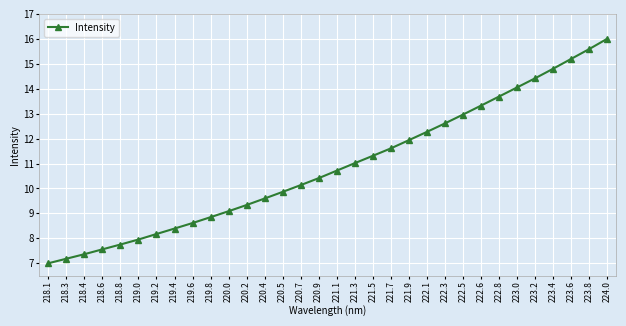

What is the sum of the values at 223.4 and 220.7?

24.9